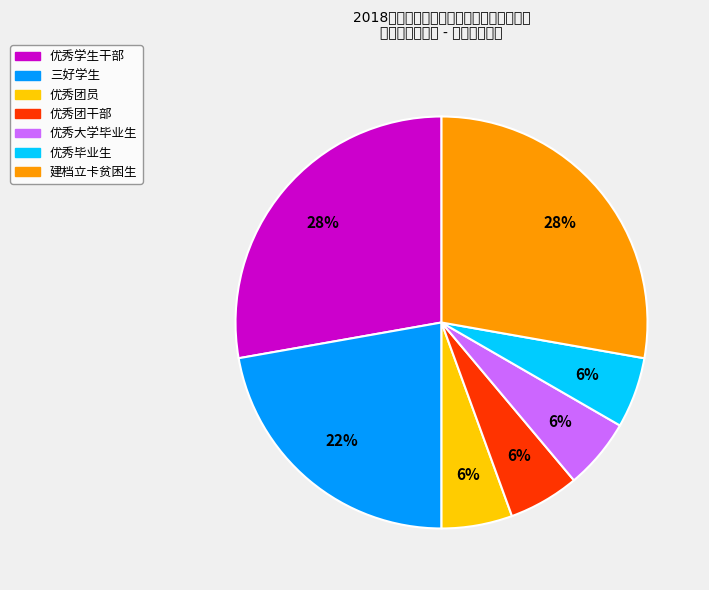

Does any single category account for the majority?

No